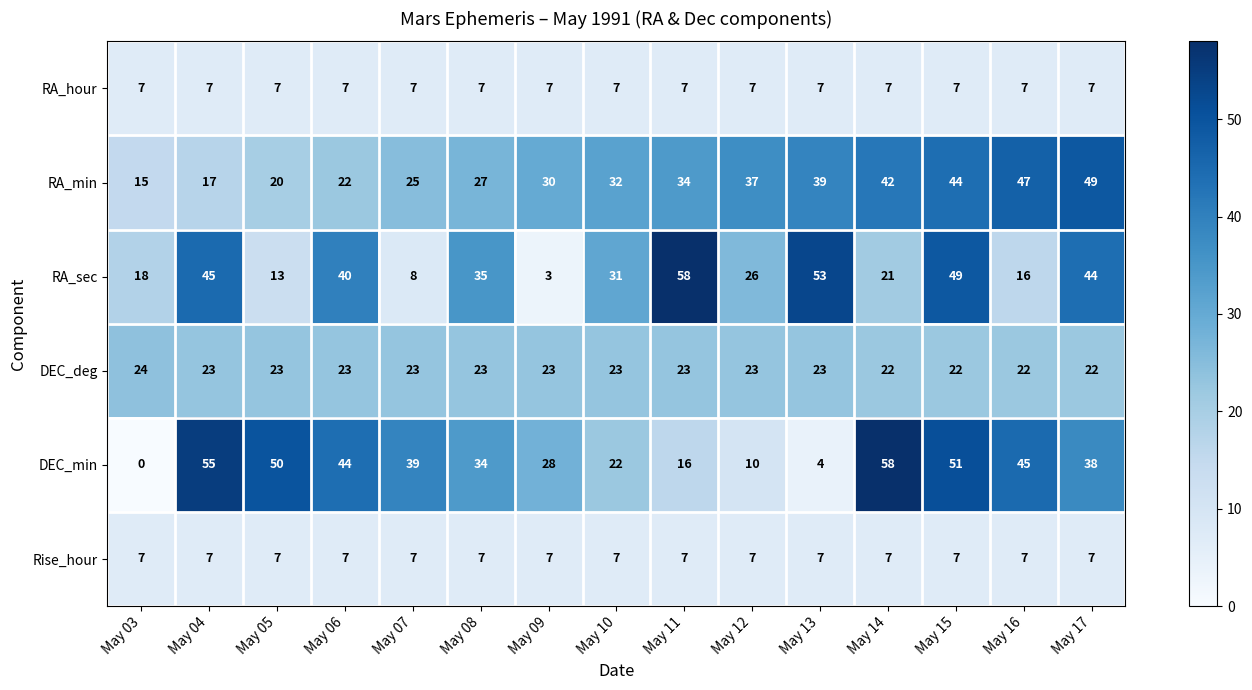

The value of Rise_hour at May 09 is 4. True or false?

False